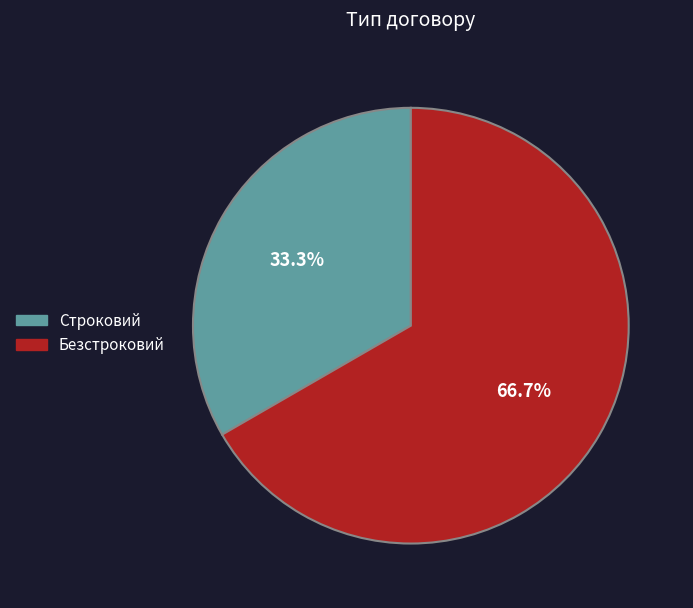

Combined, what portion of the pie is Безстроковий and Строковий?

100.0%